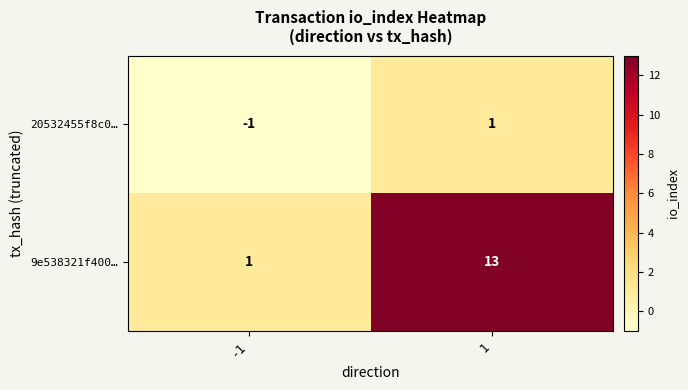

What is the difference between the 9e538321f400… values at 1 and -1?

12